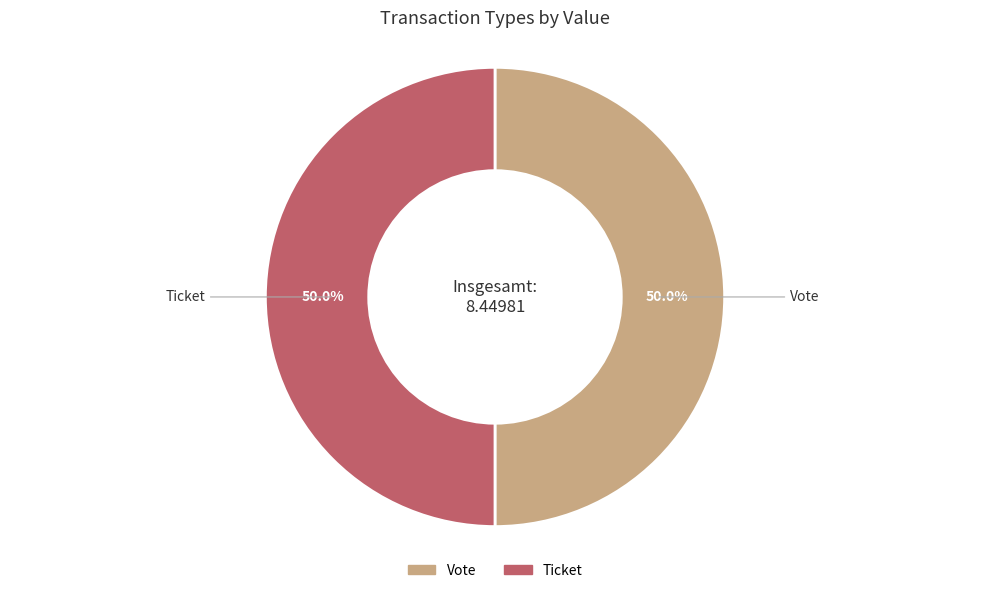

Count the number of slices in the pie.

2